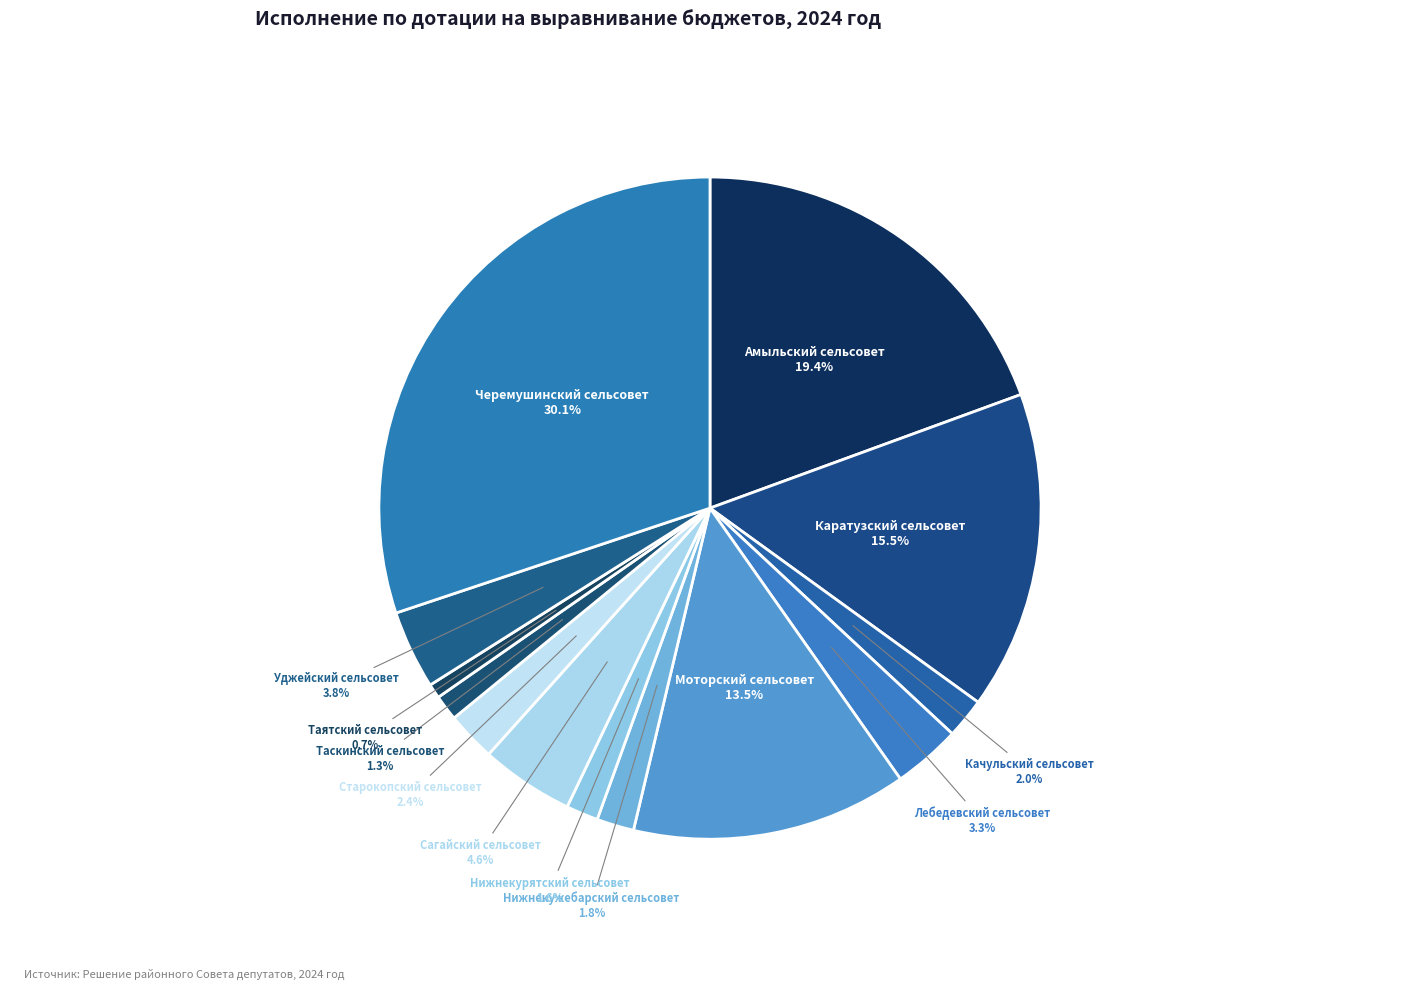

How many segments does this pie chart have?

13